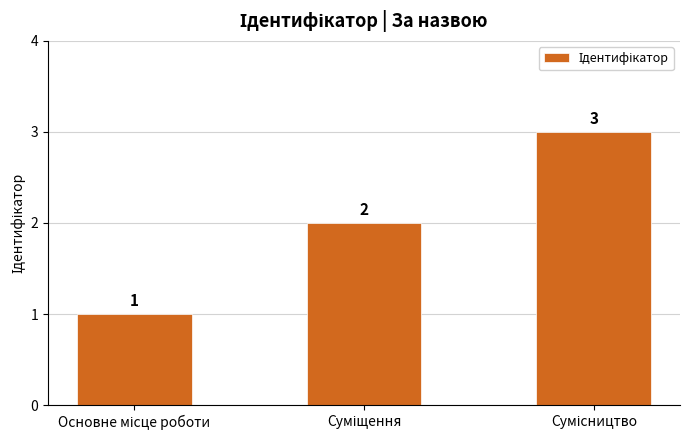

Count the values in the range 1 to 3.

3